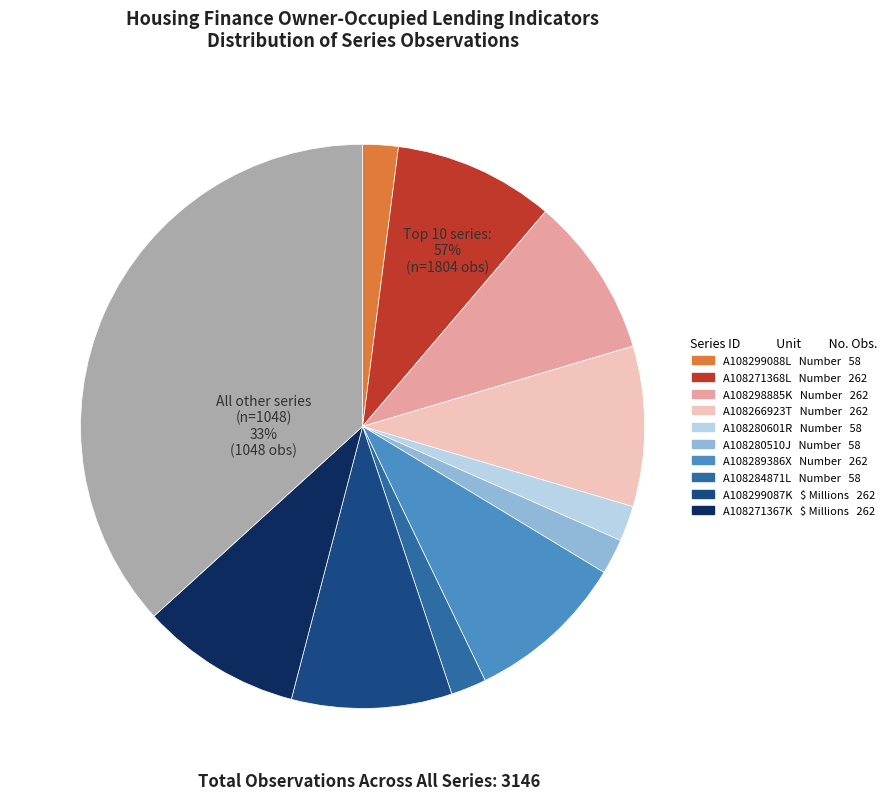

The A108289386X slice represents 9% of the pie. True or false?

True